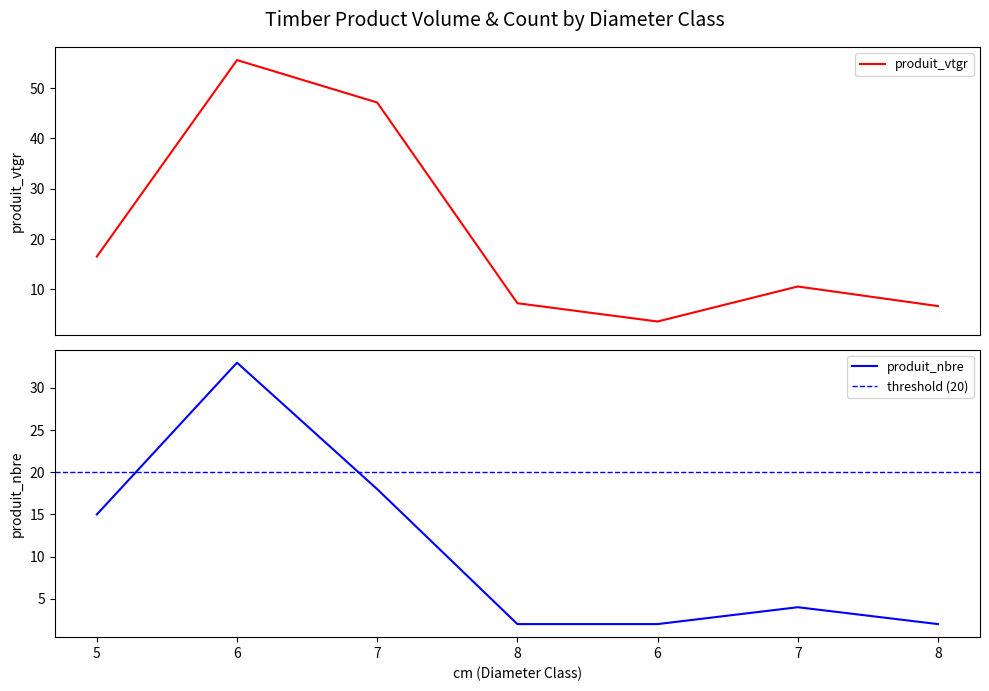

True or false: produit_nbre has a value of 7.1 at 7.

False